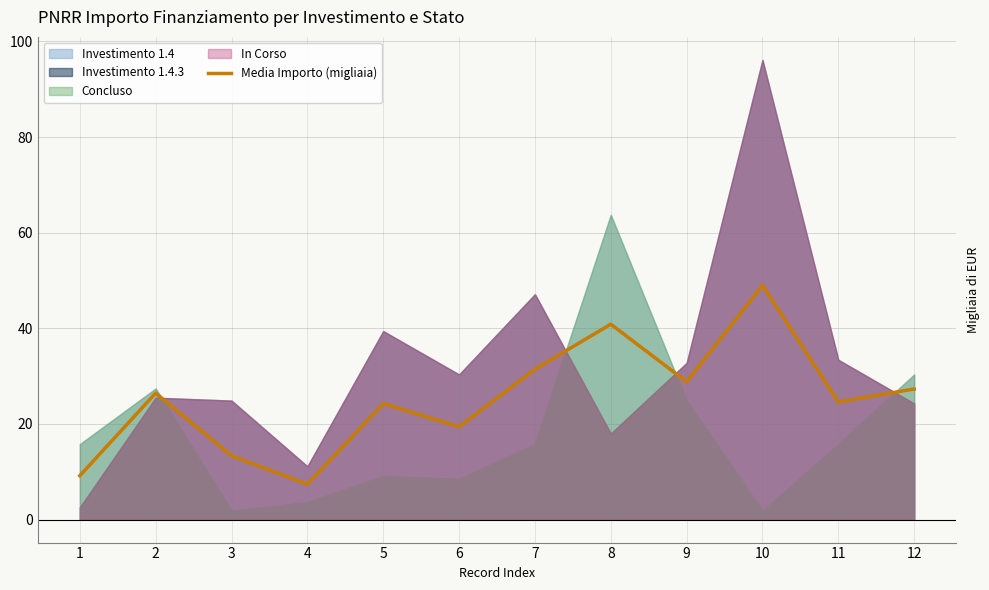

True or false: there are more than 0 points higher than both neighbors.

True